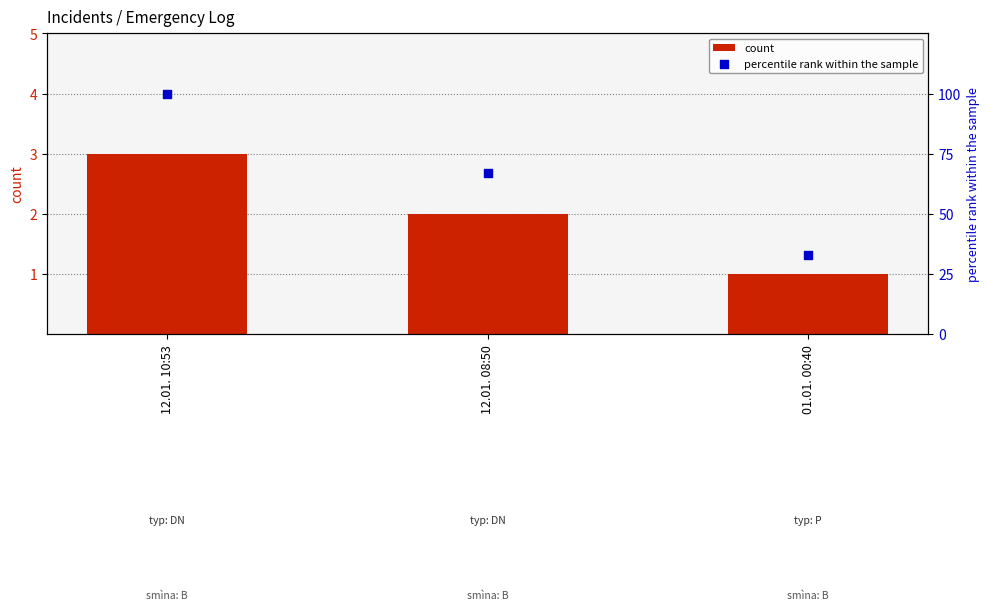

What is the total value across all series at 01.01. 00:40?

34